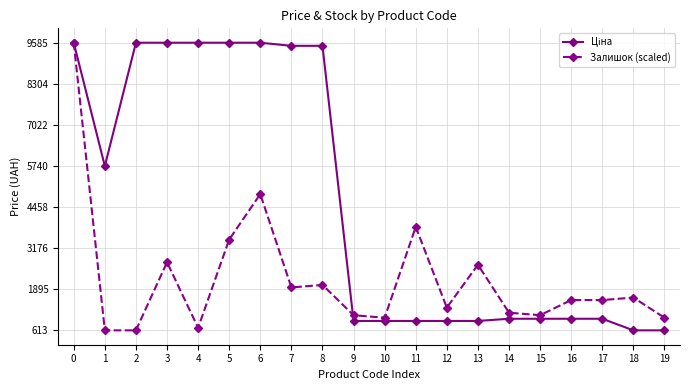

What is the total value across all series at 0?

19170.8